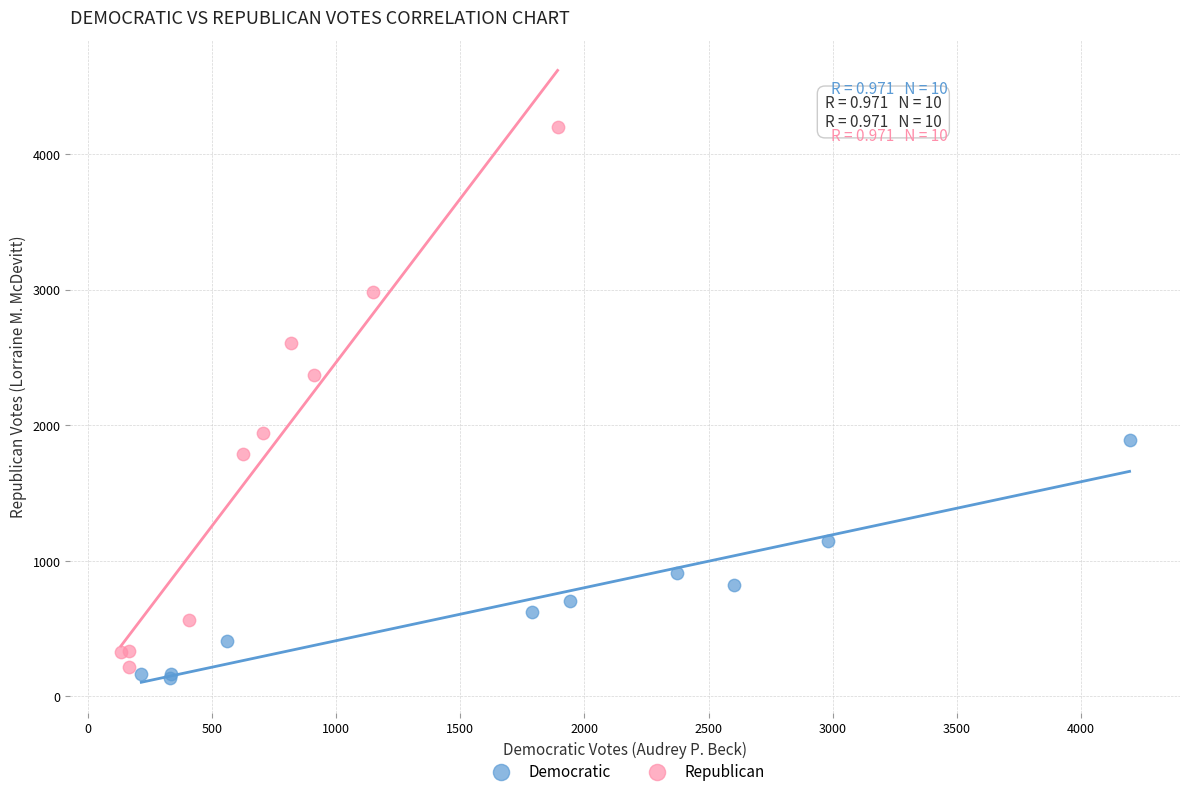

Which series contains the highest Y value?

Republican